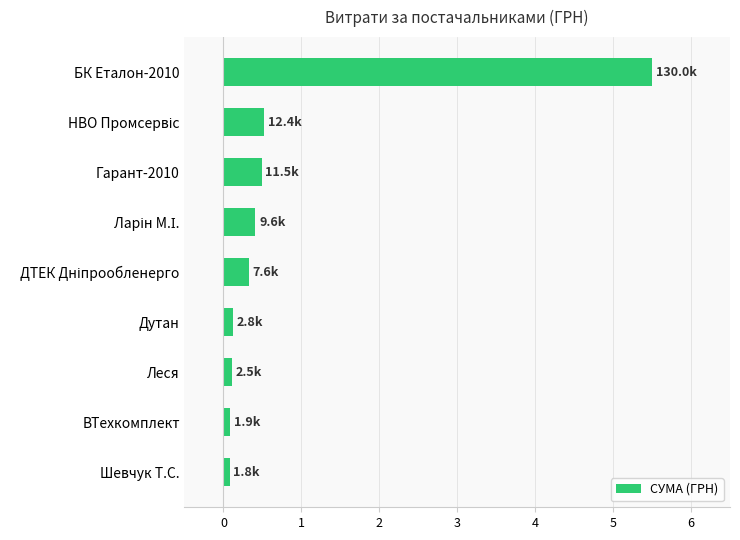

What is the greatest value displayed?

5.5